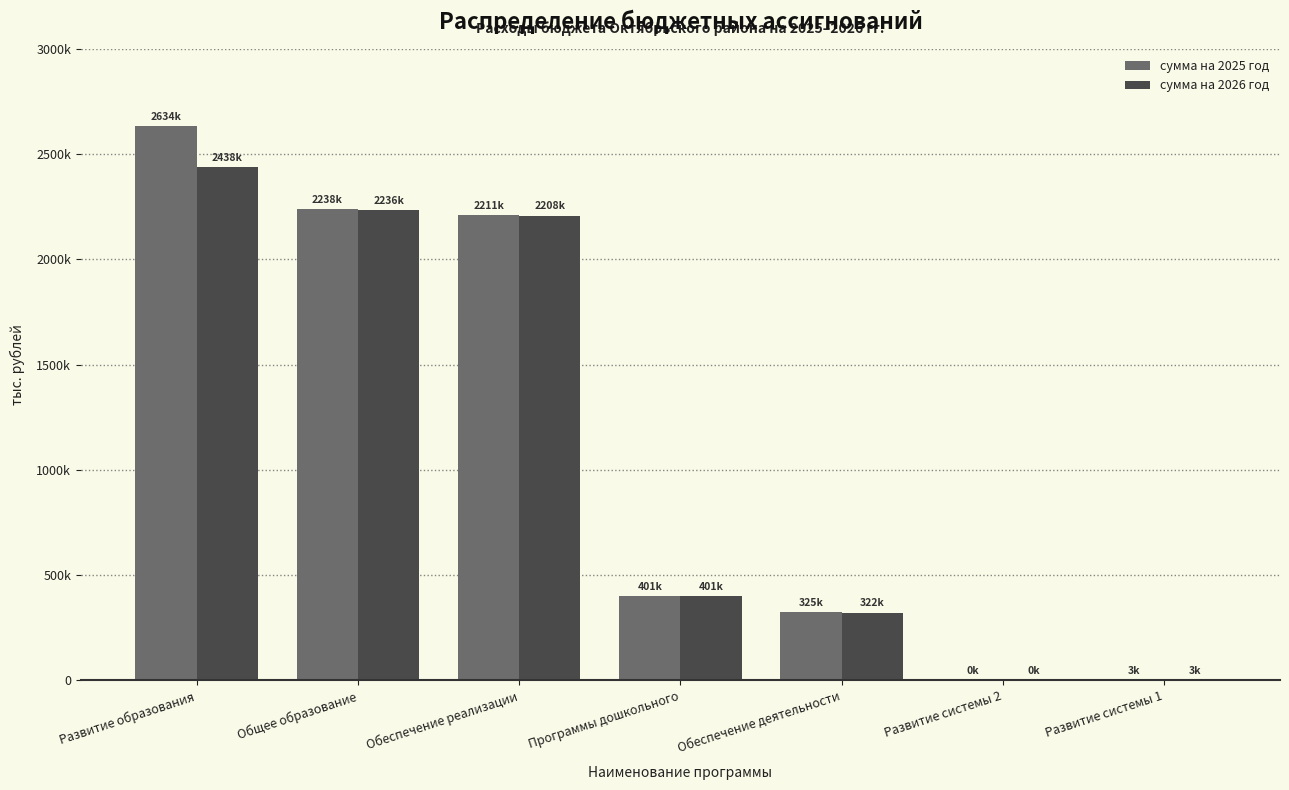

Are the bars grouped side by side (vs. stacked)?

Yes